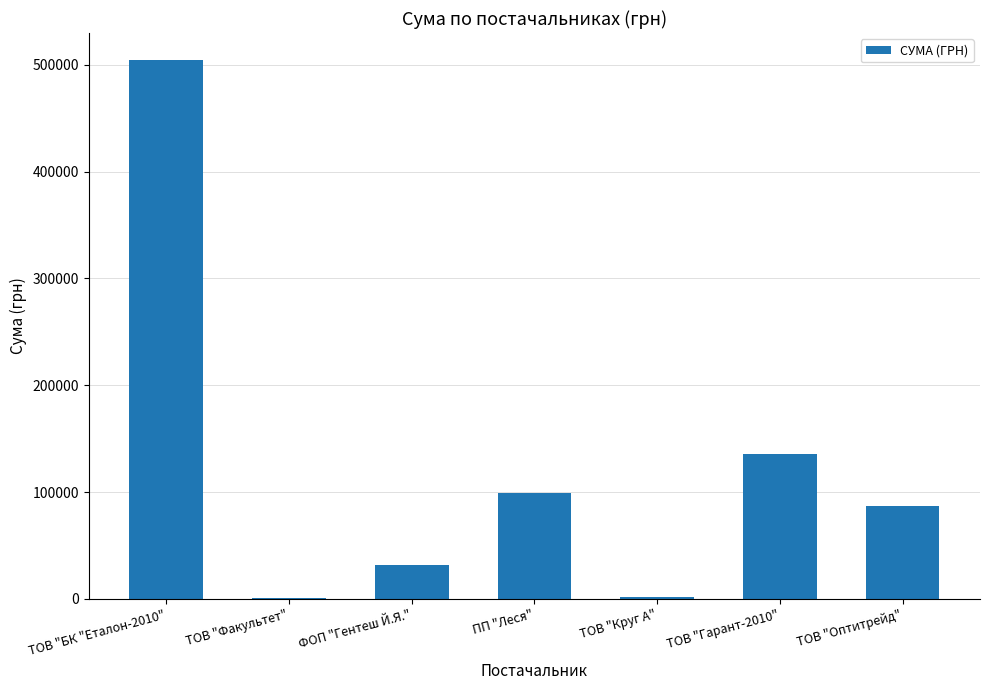

What is the greatest value displayed?

504670.2